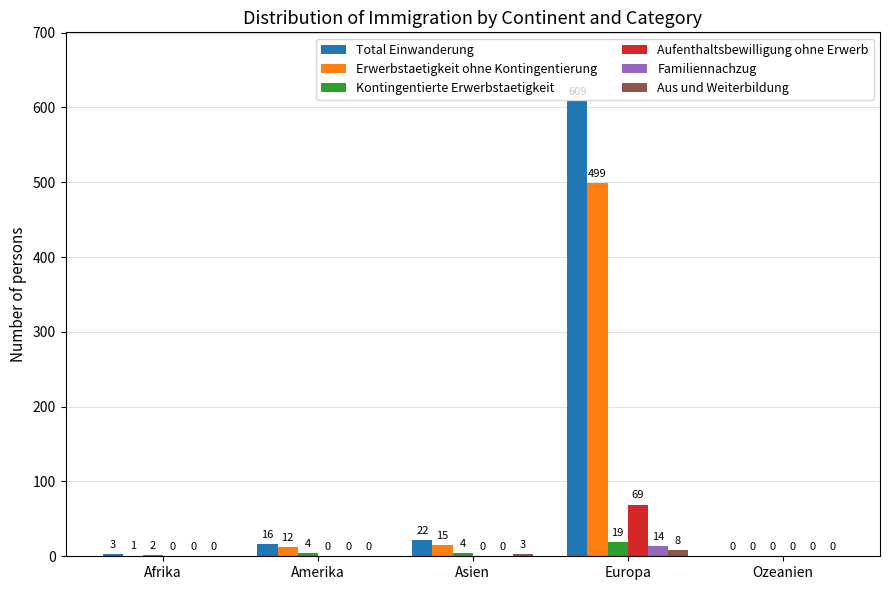

At which category is the sum across all series the highest?

Europa